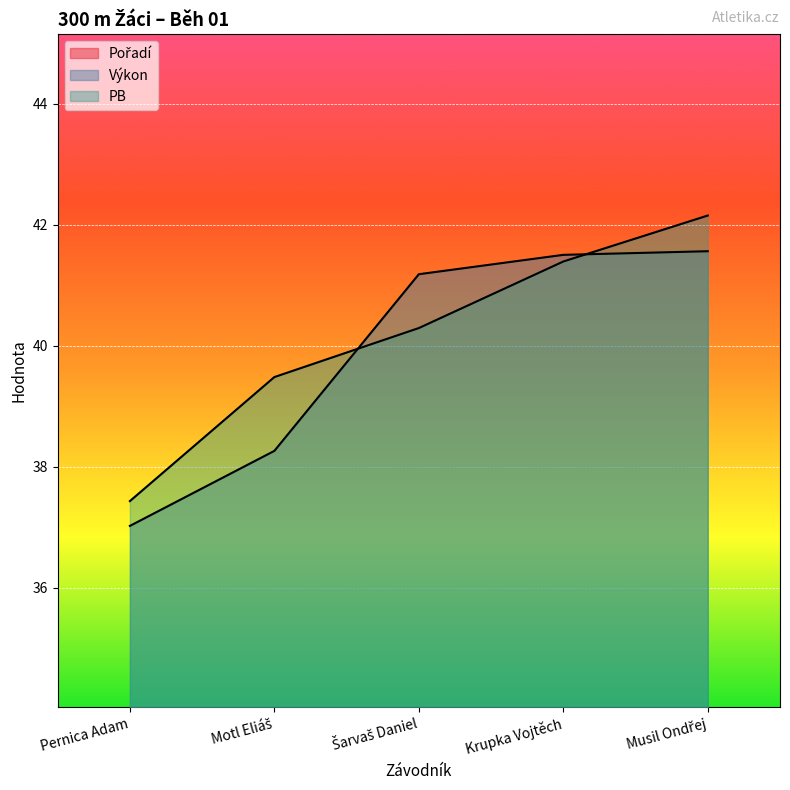

True or false: Pořadí and PB cross at least once.

False